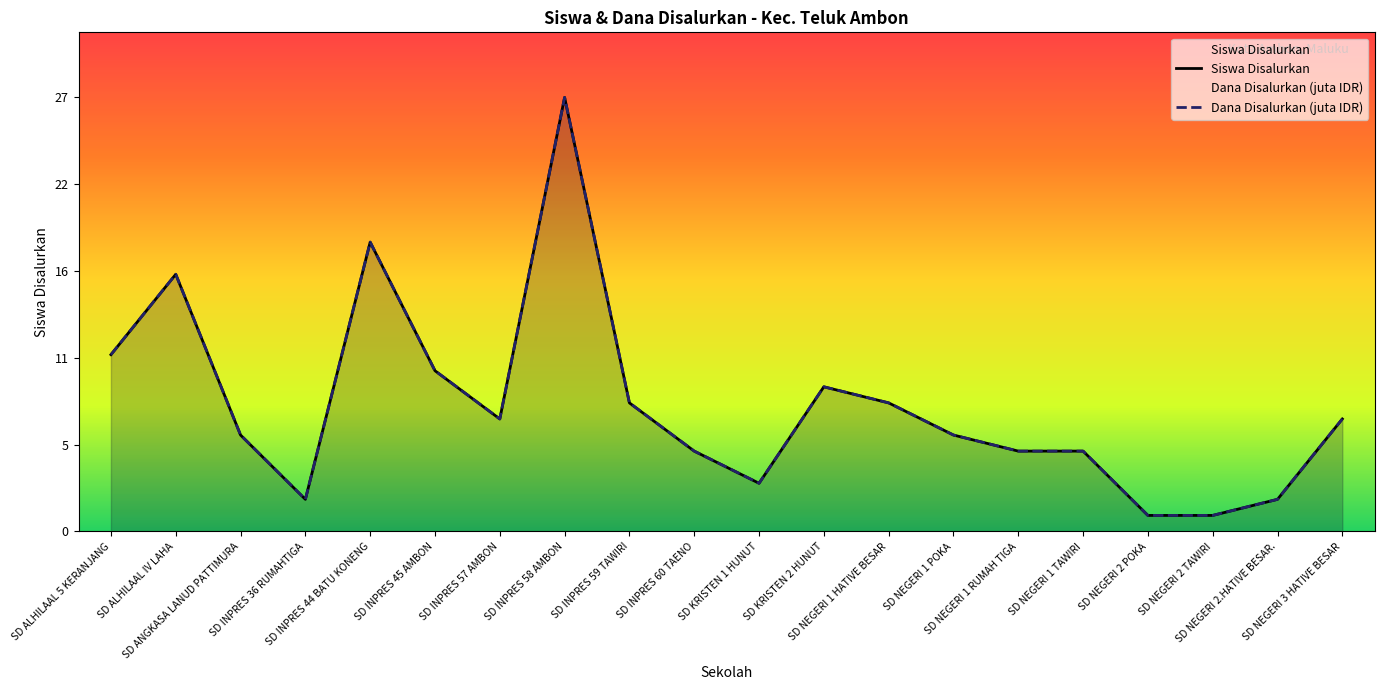

True or false: Siswa Disalurkan has a value of 22 at SD ALHILAAL IV LAHA.

False